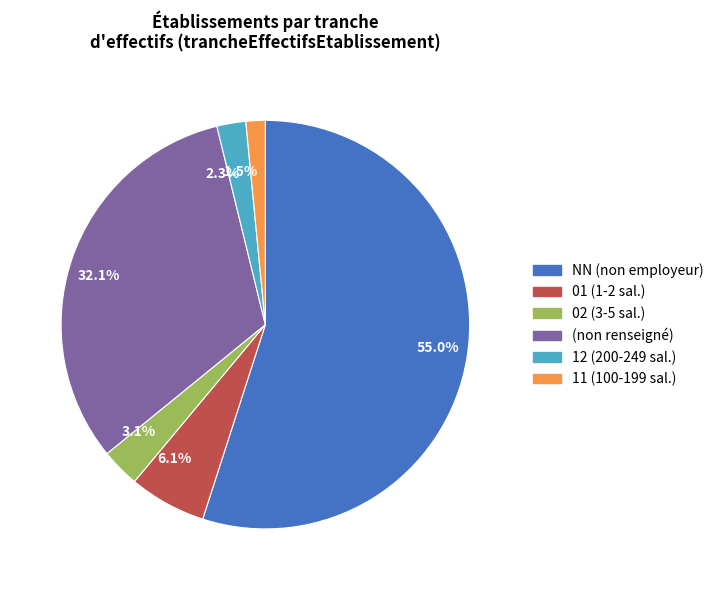

What is the smallest slice in the pie chart?

1.5%